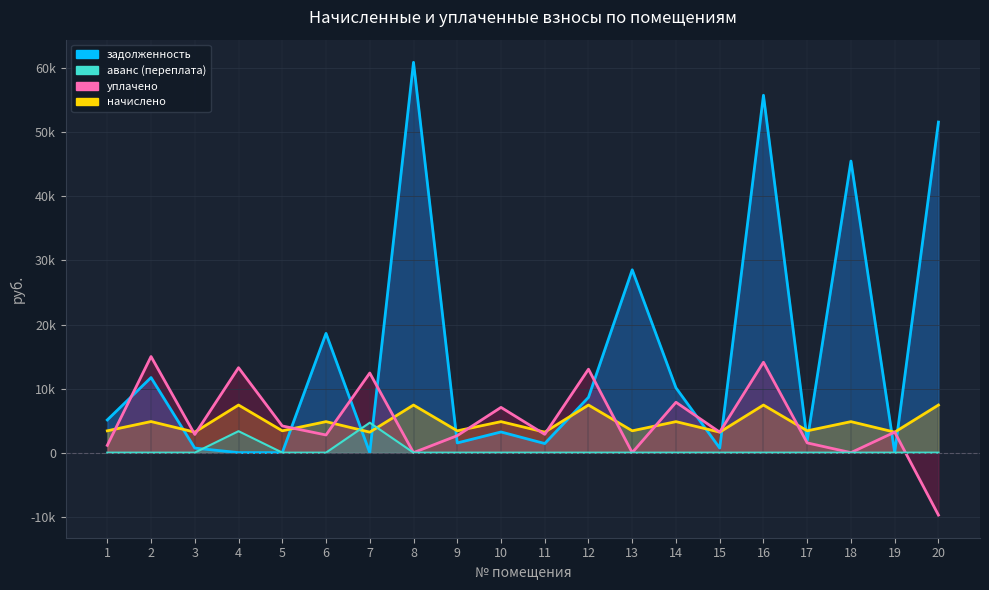

After their last crossing, which series has the higher values: уплачено or задолженность?

задолженность